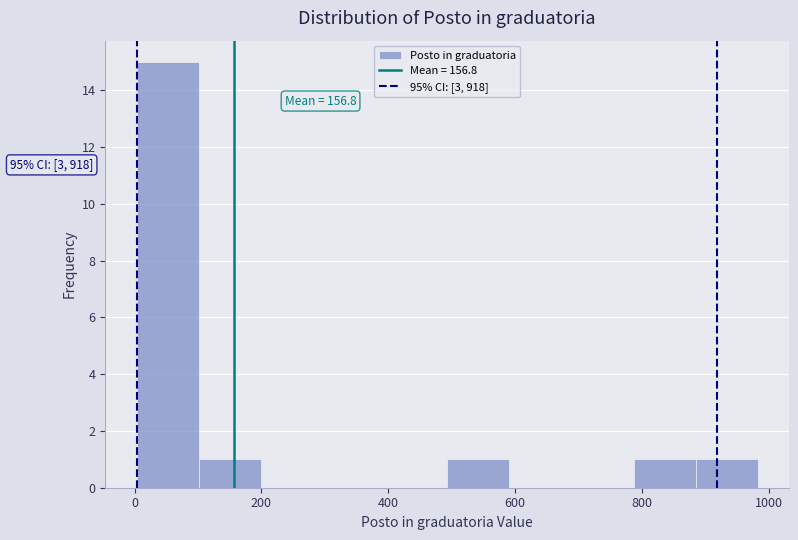

Over which range of the x-axis is the bar tallest?

0 to 100